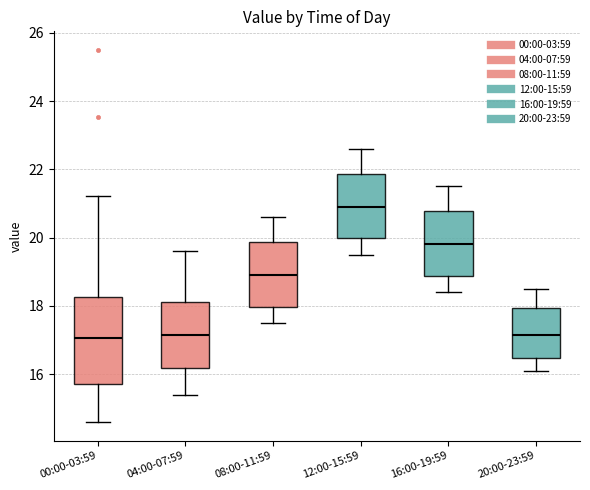

Where does the median line of the box for 20:00-23:59 sit on the y-axis? The values are not printed on the chart, so give them approximately, as read against the axis.

17.2